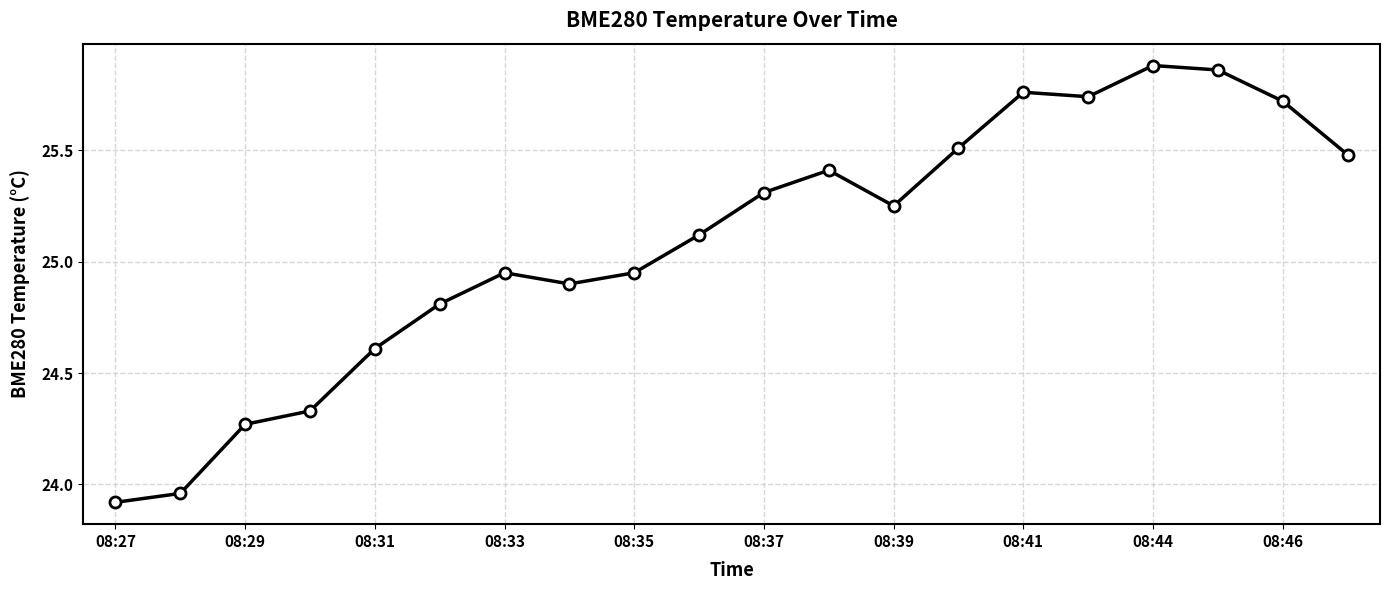

True or false: the data has more than 1 interior local peaks.

True